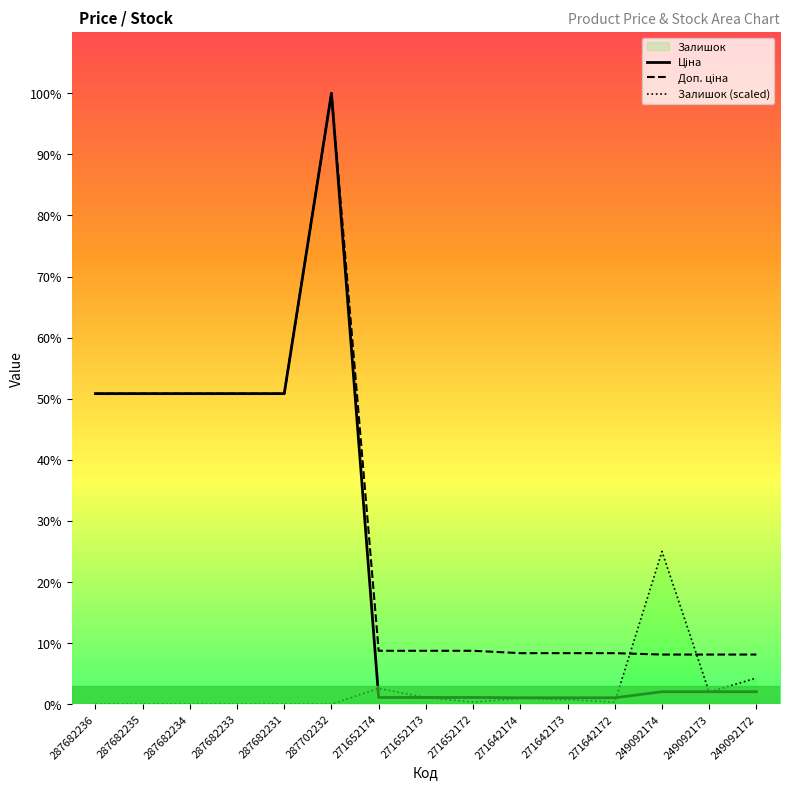

What value does the Ціна series have at 287682235?

14817.6